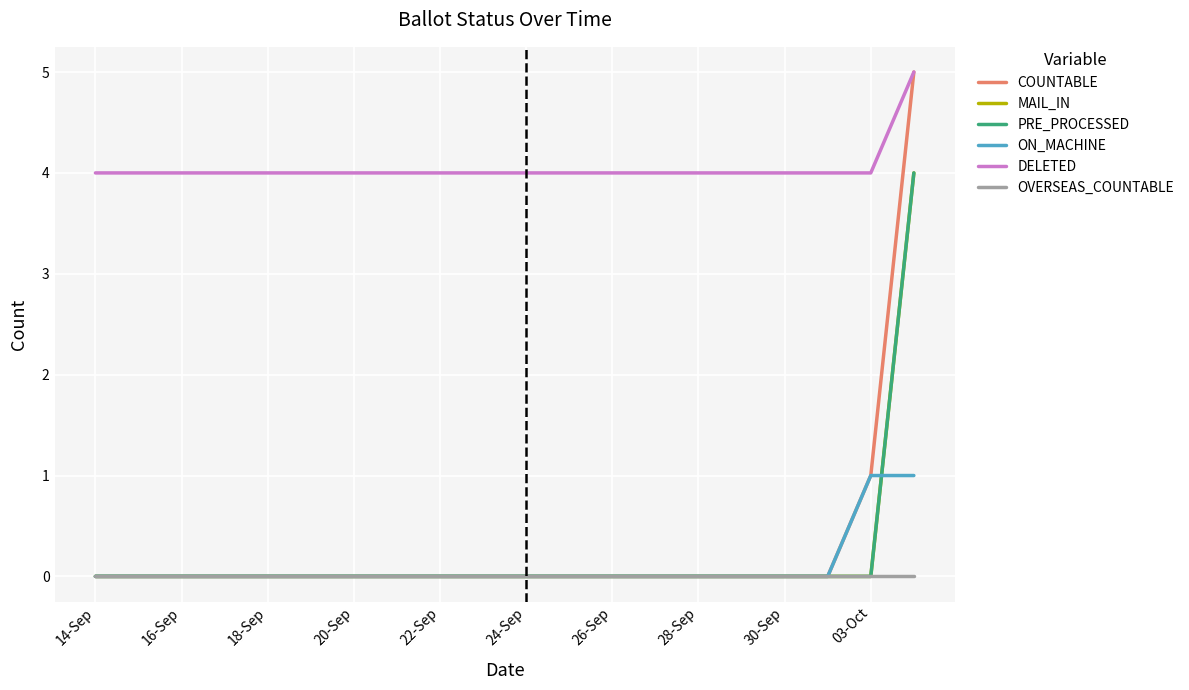

Which category has the lowest value in the COUNTABLE series?

14-Sep